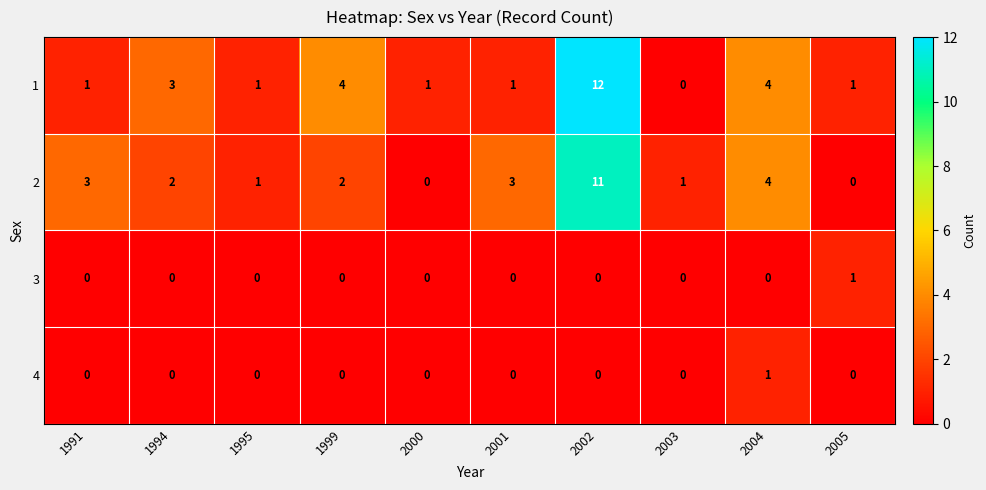

How many values in the 1 series are below 1?

1